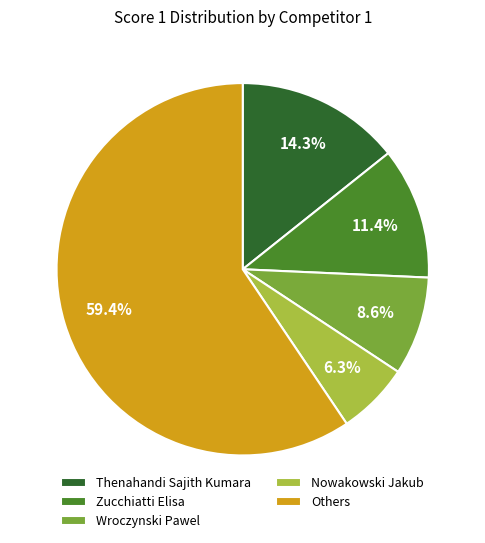

Between Thenahandi Sajith Kumara and Others, which is larger?

Others